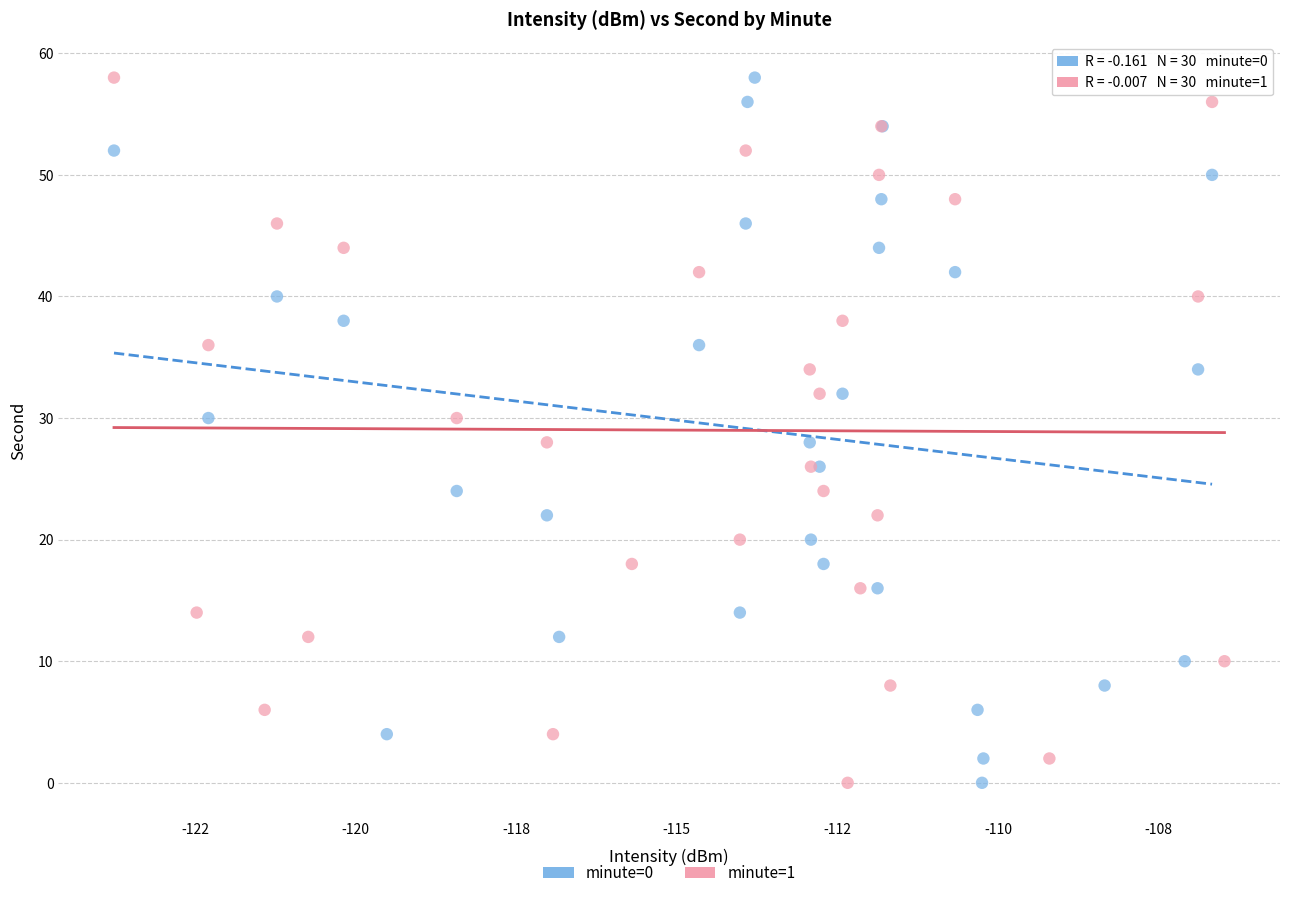

What are all the series names shown in the legend?

minute=0, minute=1